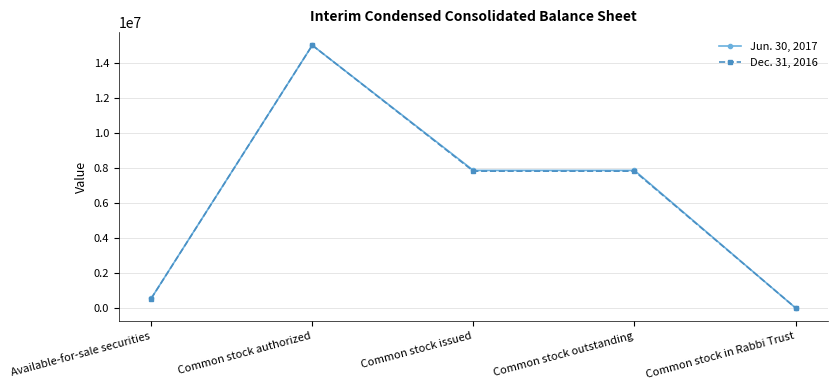

List the series in order of their overall mean, highest first.

Jun. 30, 2017, Dec. 31, 2016